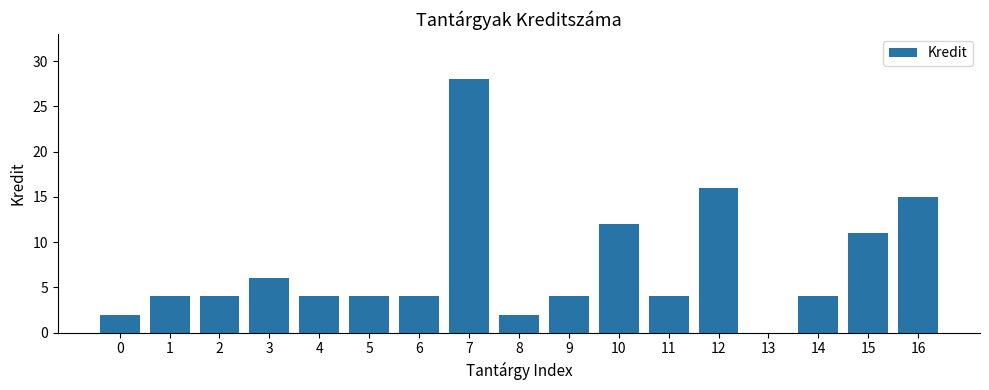

Which has a higher value, 3 or 10?

10